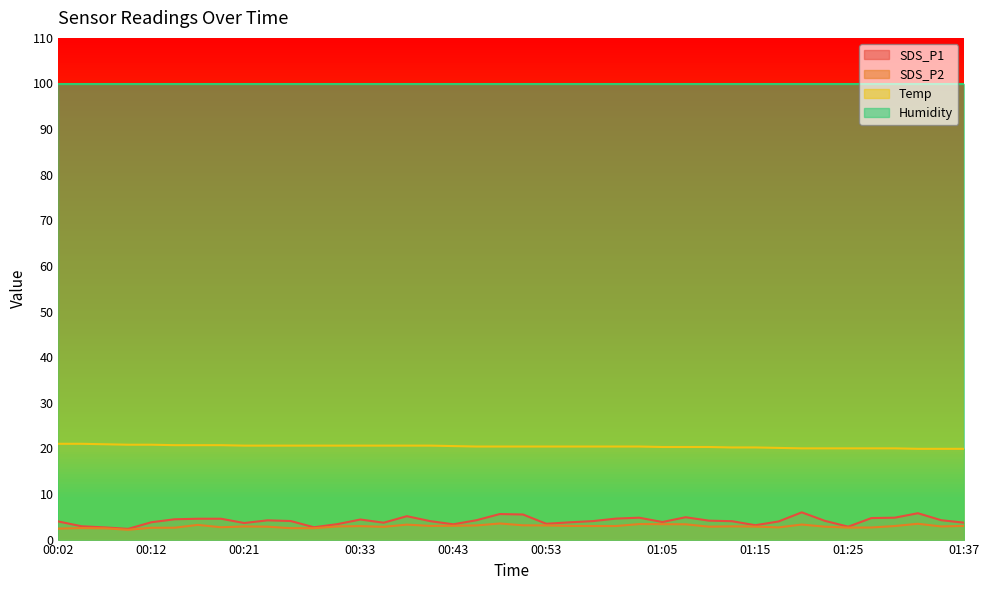

List the labels in order of SDS_P1 value, largest first.

01:20, 01:32, 00:48, 00:50, 00:38, 01:08, 01:03, 01:30, 01:28, 01:00, 00:16, 00:19, 00:14, 00:33, 00:46, 01:35, 00:24, 01:10, 01:22, 00:26, 00:41, 00:58, 01:13, 00:02, 01:18, 01:05, 00:12, 00:56, 00:36, 01:37, 00:21, 00:53, 00:31, 00:43, 01:15, 00:04, 01:25, 00:29, 00:07, 00:09